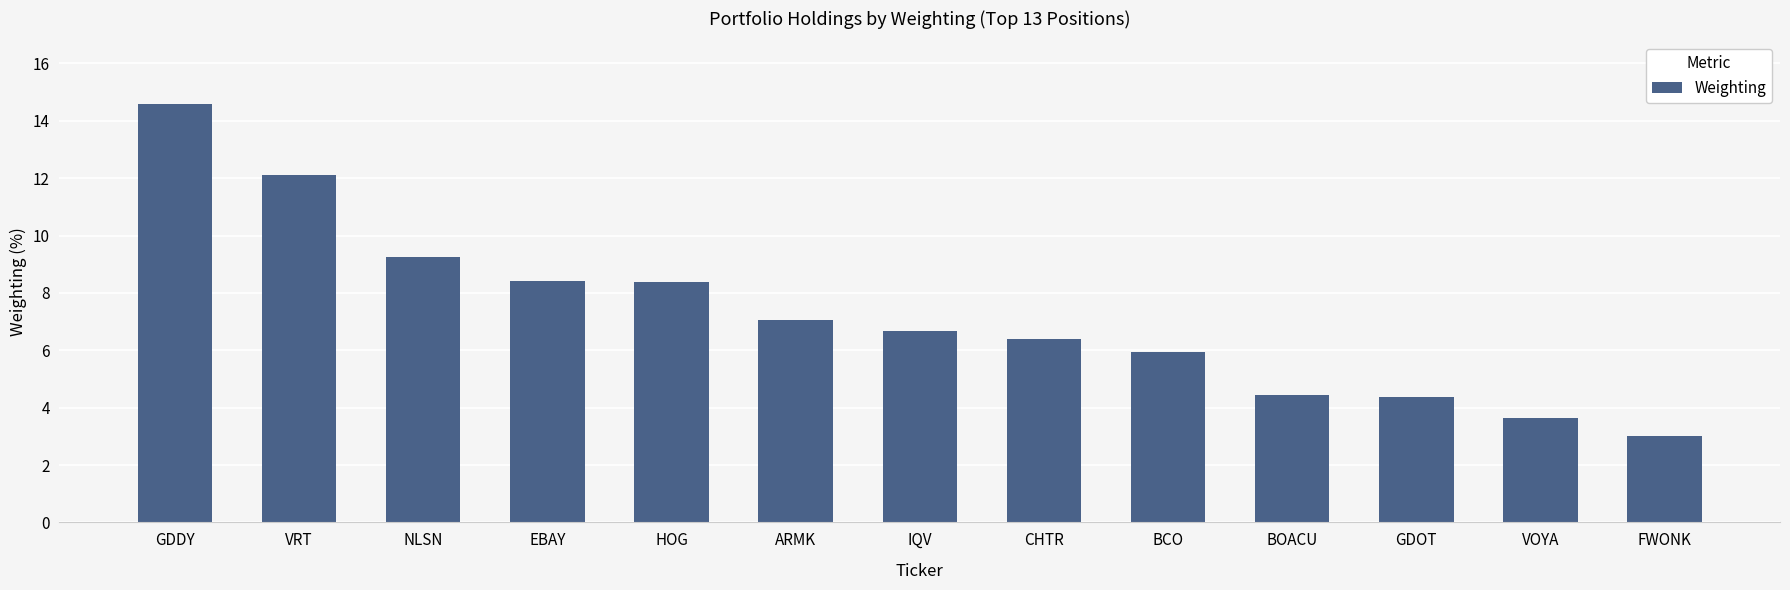

How many data points are less than 6?

5